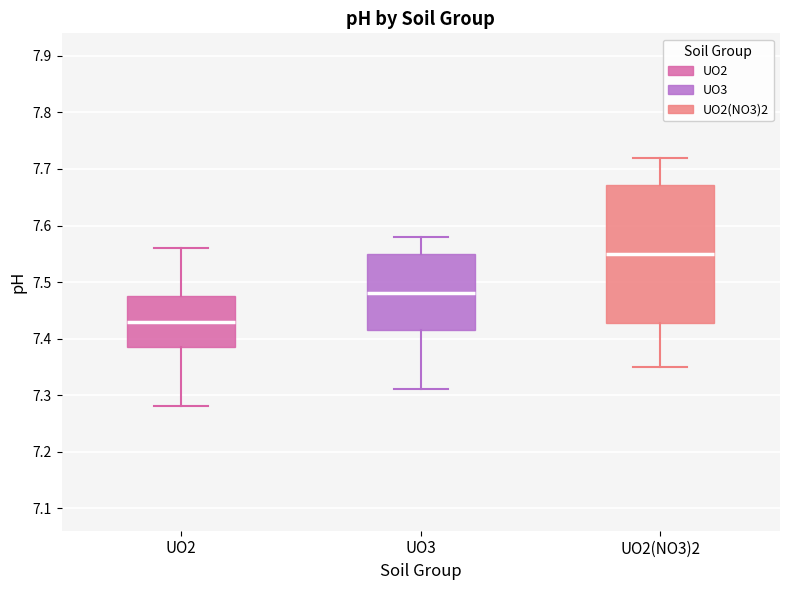

Reading left to right, transcribe this box plot: for each box, give where its median line is, the range the box spans, and where its two whiskers end, as read against the y-axis. The values are not printed on the chart, so give them approximately, as read against the axis.

UO2: median 7.43, box 7.39 to 7.48, whiskers 7.28 to 7.56
UO3: median 7.48, box 7.42 to 7.55, whiskers 7.31 to 7.58
UO2(NO3)2: median 7.55, box 7.43 to 7.67, whiskers 7.35 to 7.72